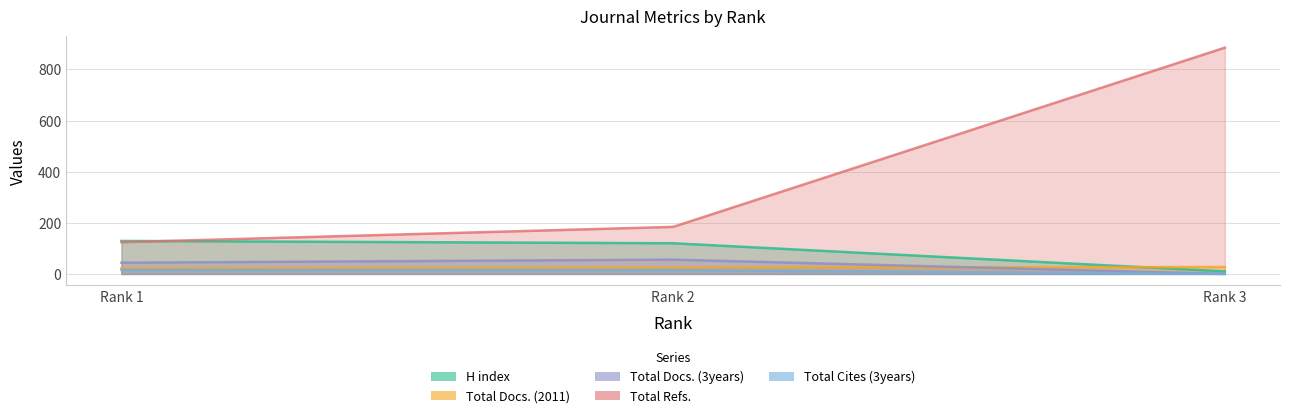

The value of Total Refs. at Rank 2 is 184. True or false?

True